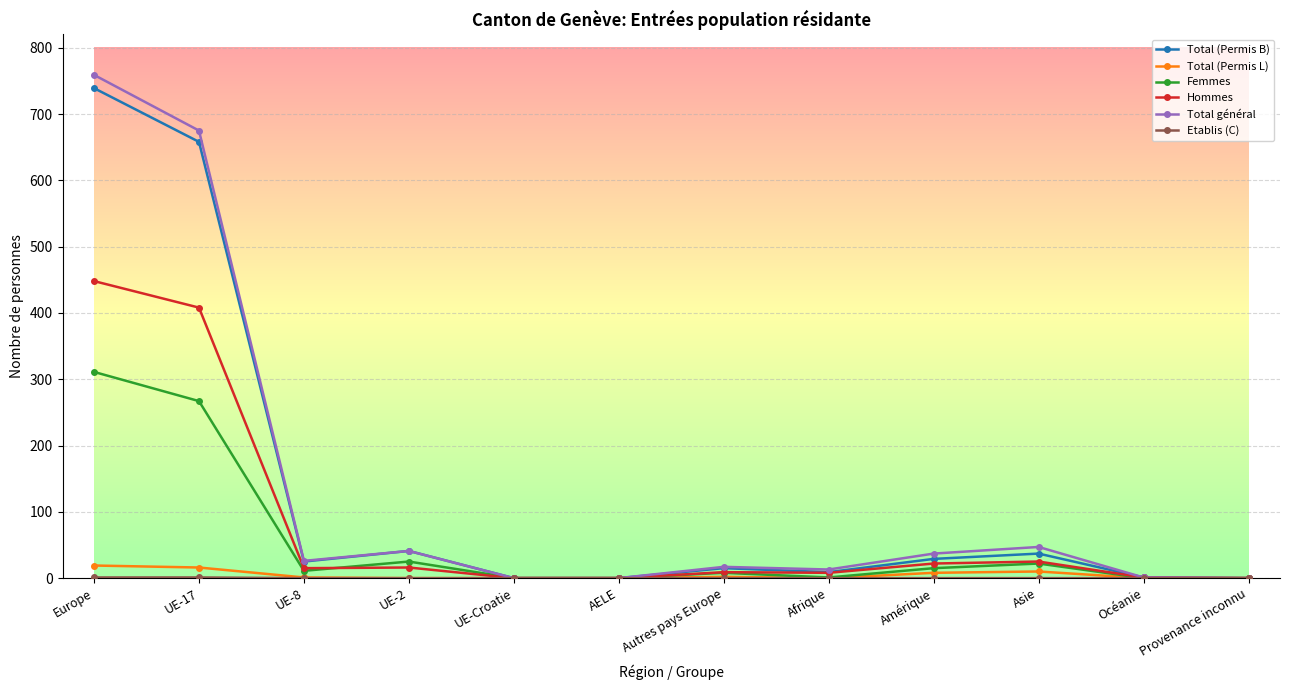

How many lines are shown in the chart?

6